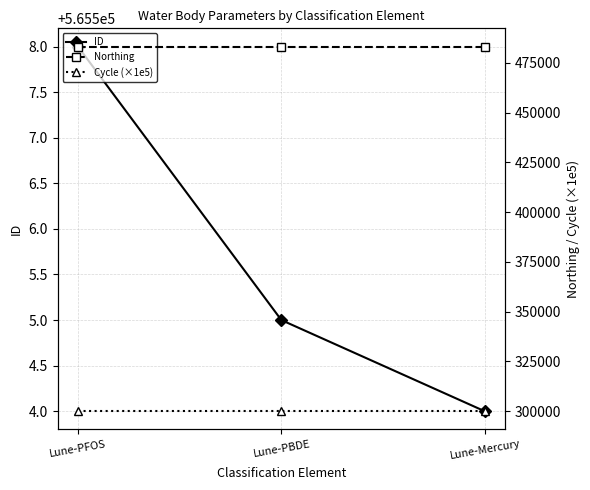

Is this an area chart (filled region under the line)?

No